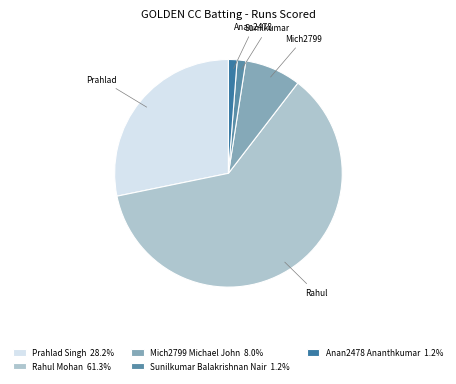

How many segments does this pie chart have?

5